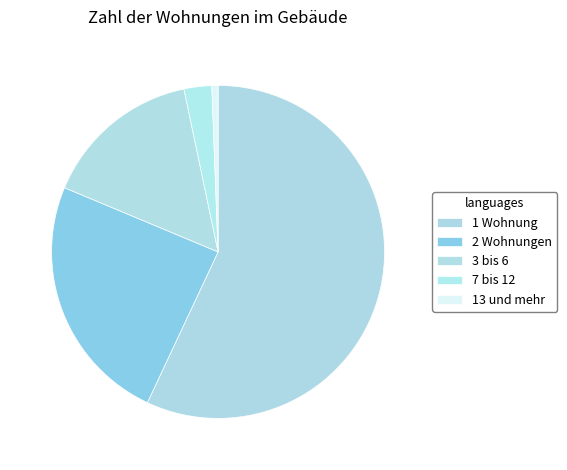

How many segments does this pie chart have?

5